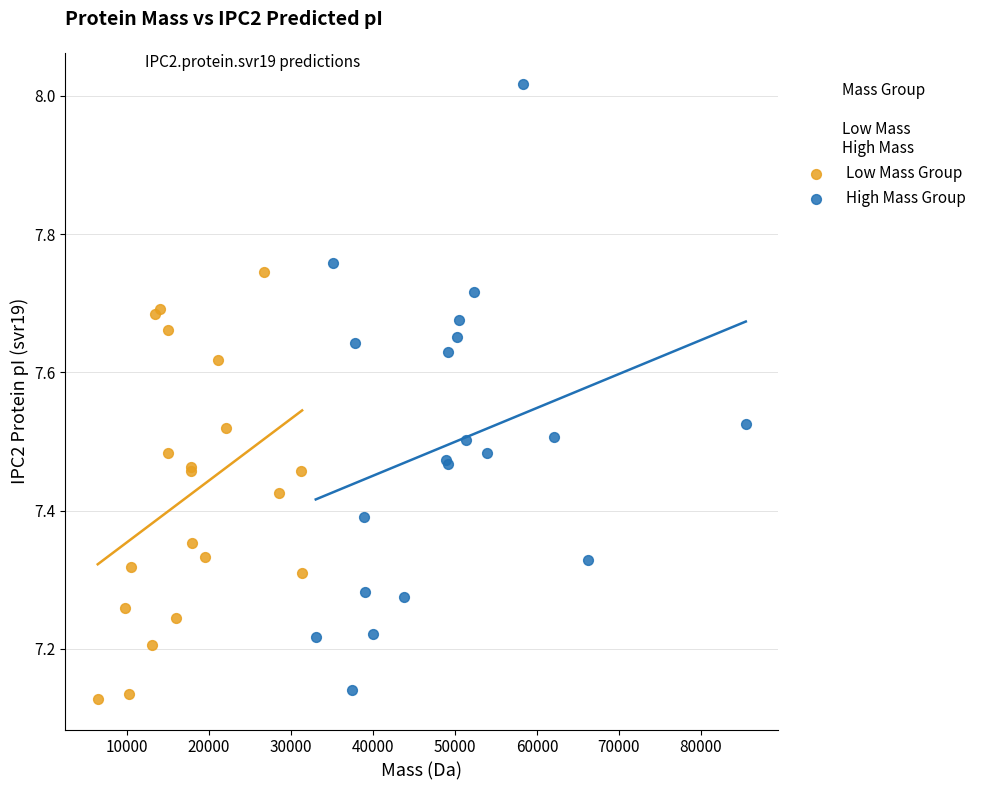

Which series has the widest spread of Y values?

High Mass Group